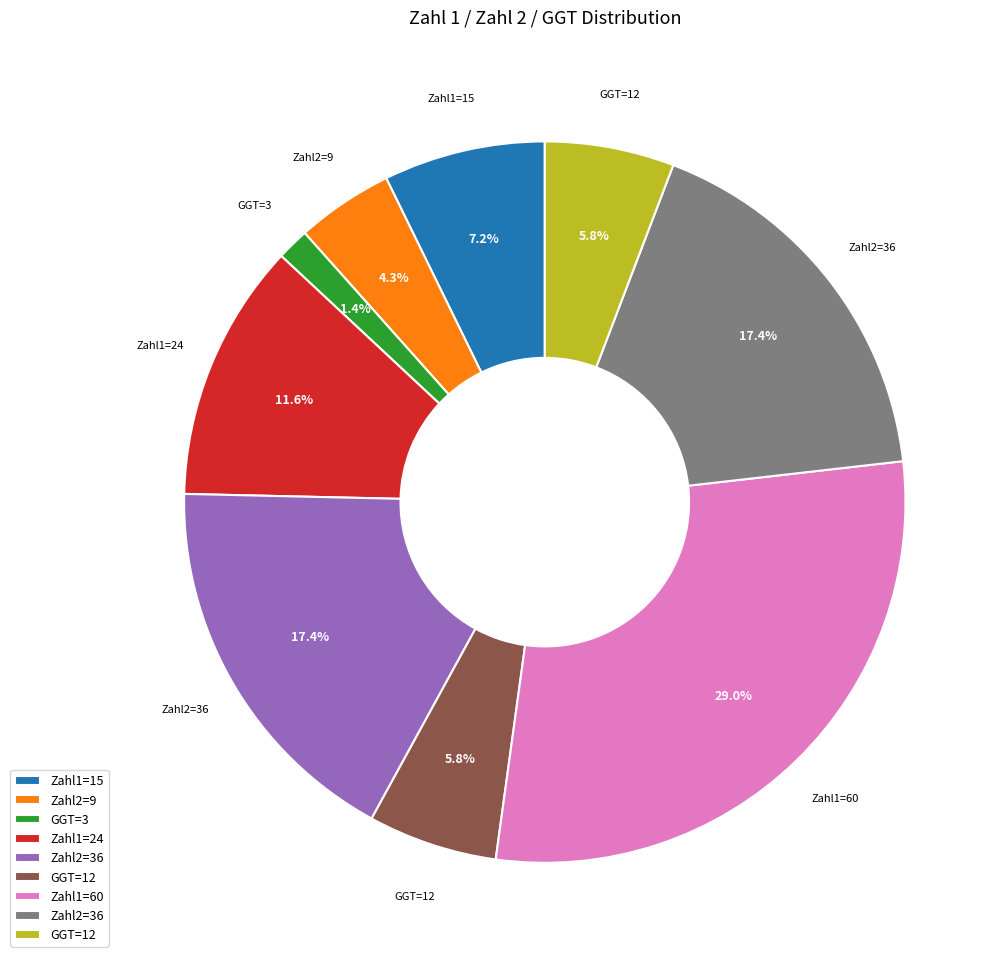

Does any single category account for the majority?

No